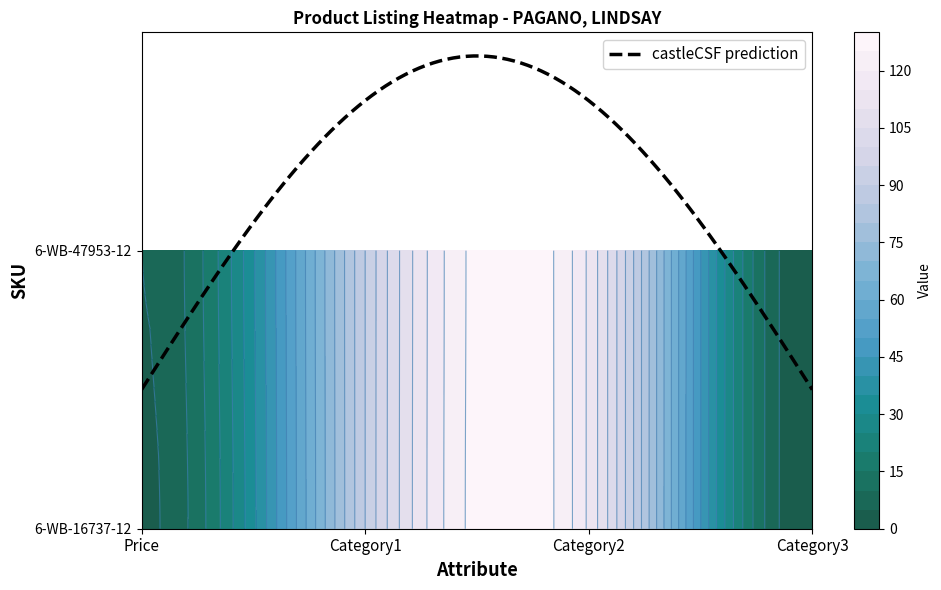

How many values in 6-WB-47953-12 are above zero?

3